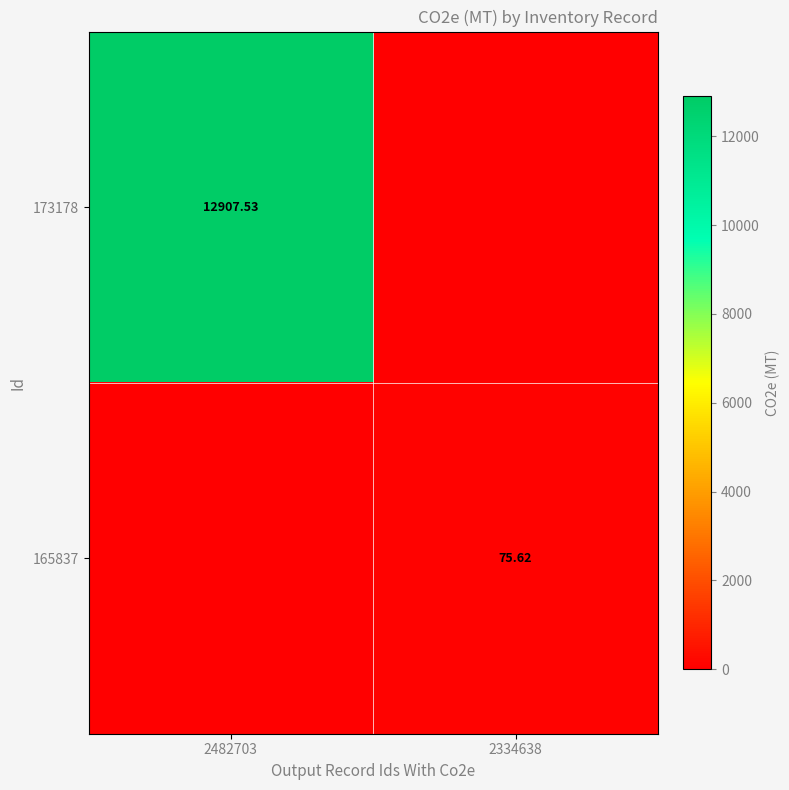

At which label does 173178 first exceed 12907?

2482703